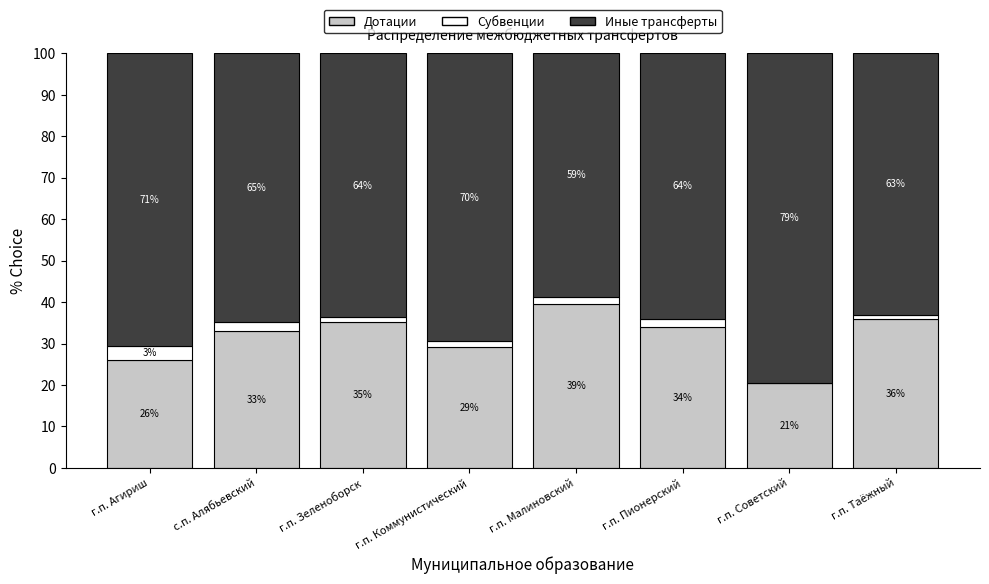

How many series are shown in this chart?

3